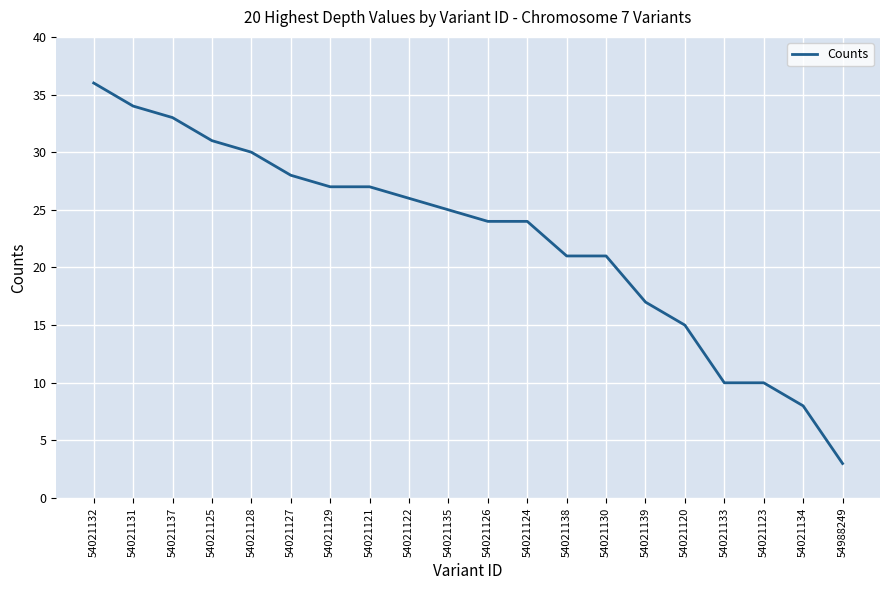

What position from the left is 54021135?

10